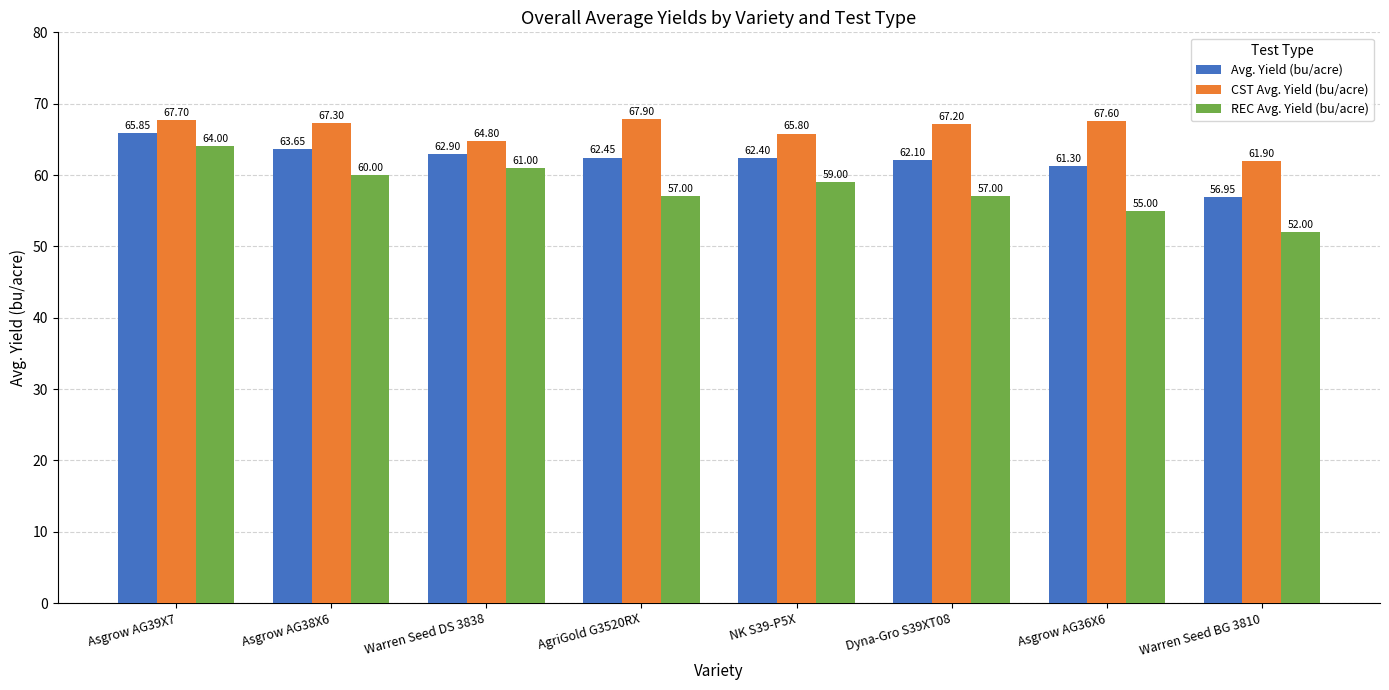

Where is Avg. Yield (bu/acre) nearest to the value 61?

Asgrow AG36X6